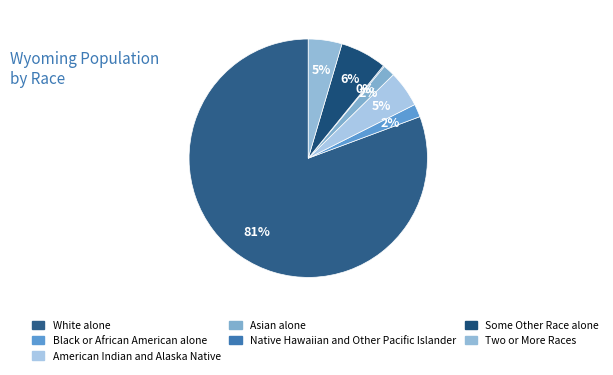

How many segments does this pie chart have?

7